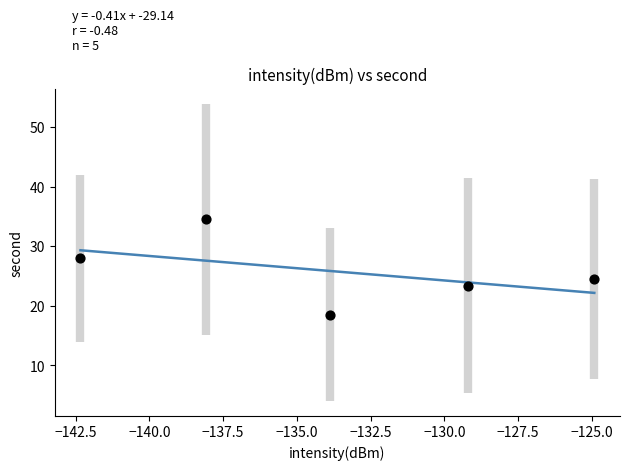

What is the range of X values (max minus min)?

17.4